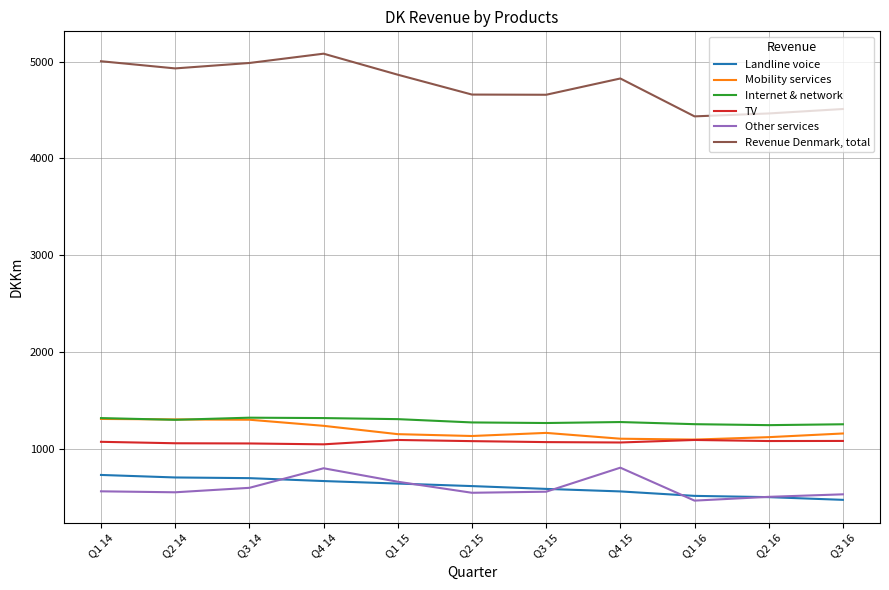

True or false: Revenue Denmark, total and Landline voice intersect in this chart.

False